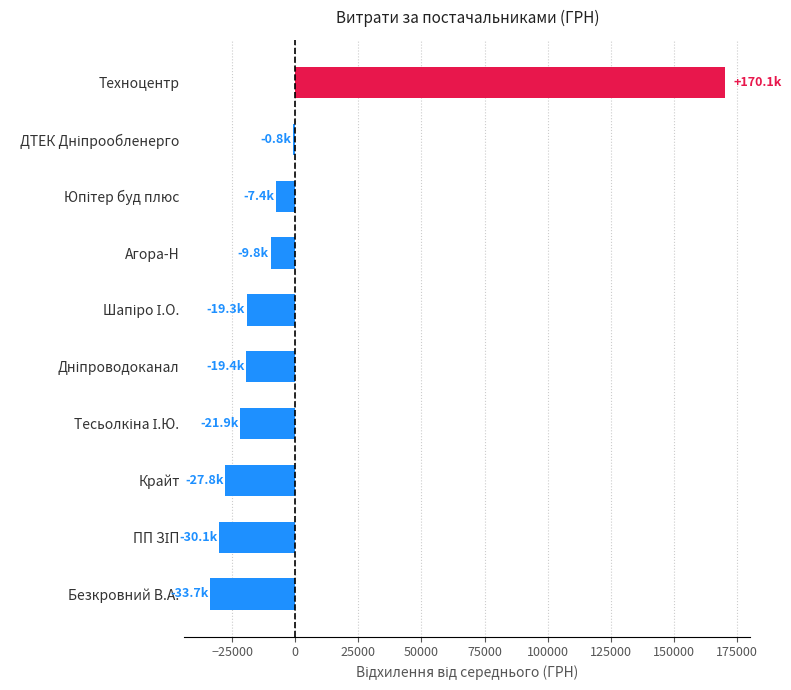

Which label corresponds to the smallest value in the chart?

Безкровний В.А.